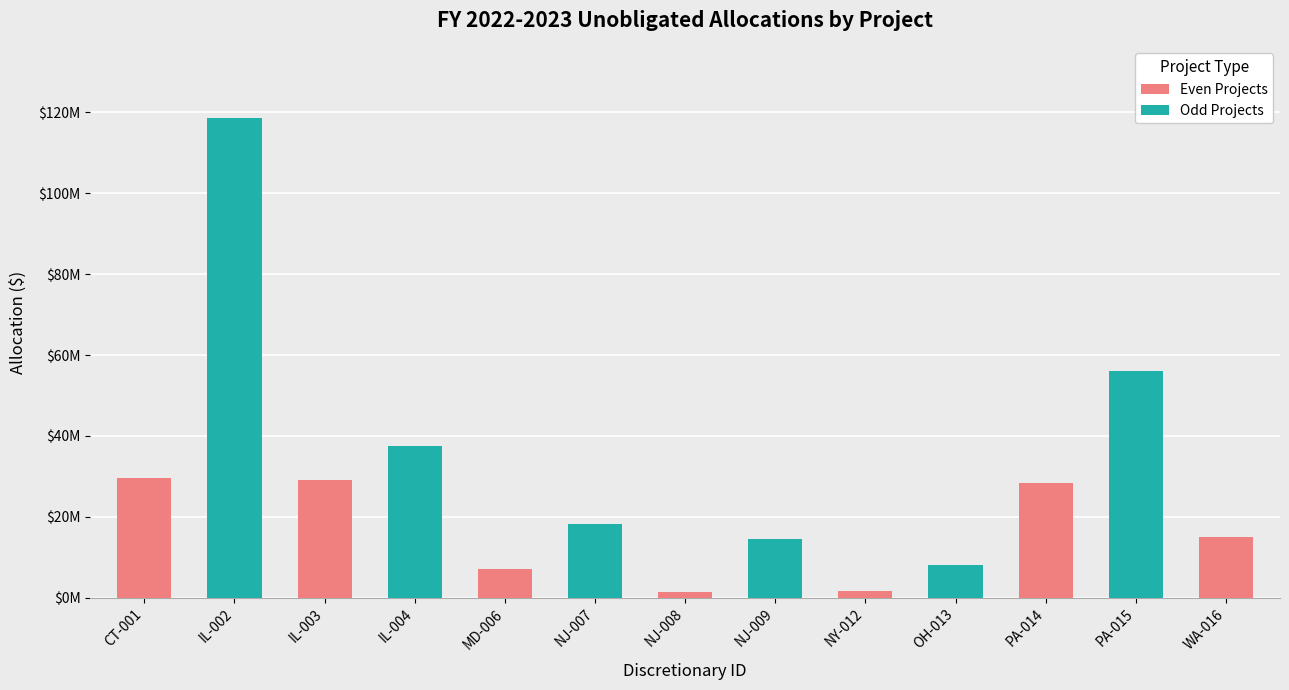

What is the label of the 2nd bar from the left?

IL-002